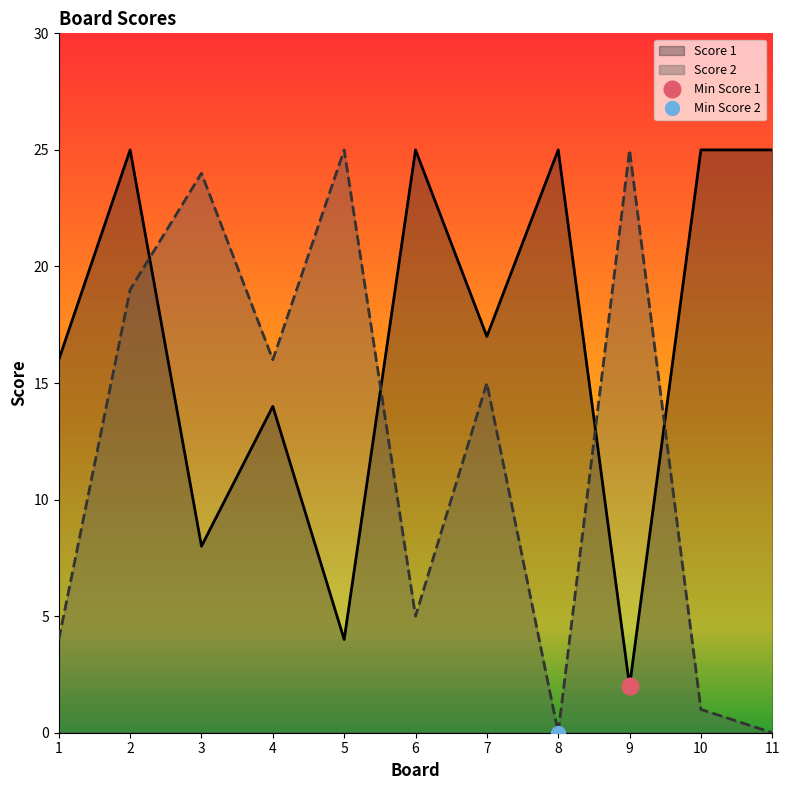

Which series ends up on top after the final intersection of Score 1 and Score 2?

Score 1